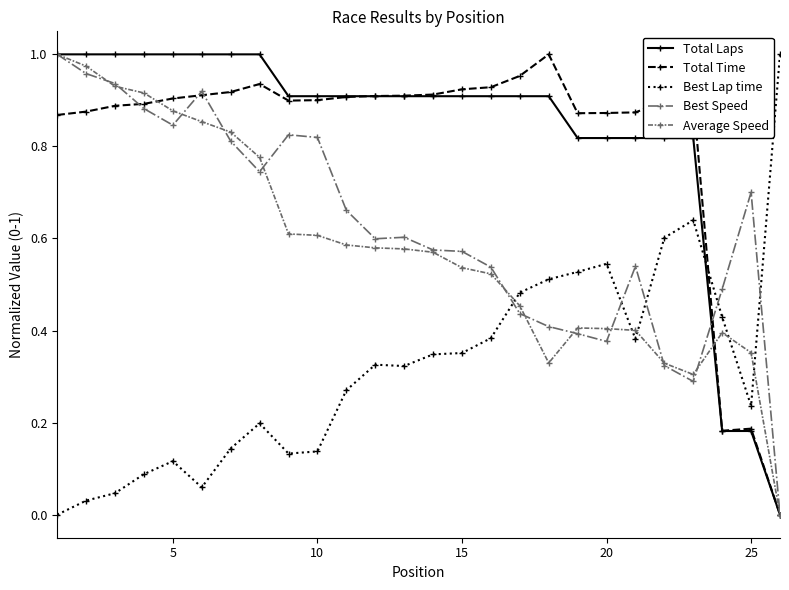

True or false: Best Lap time and Total Laps intersect in this chart.

True